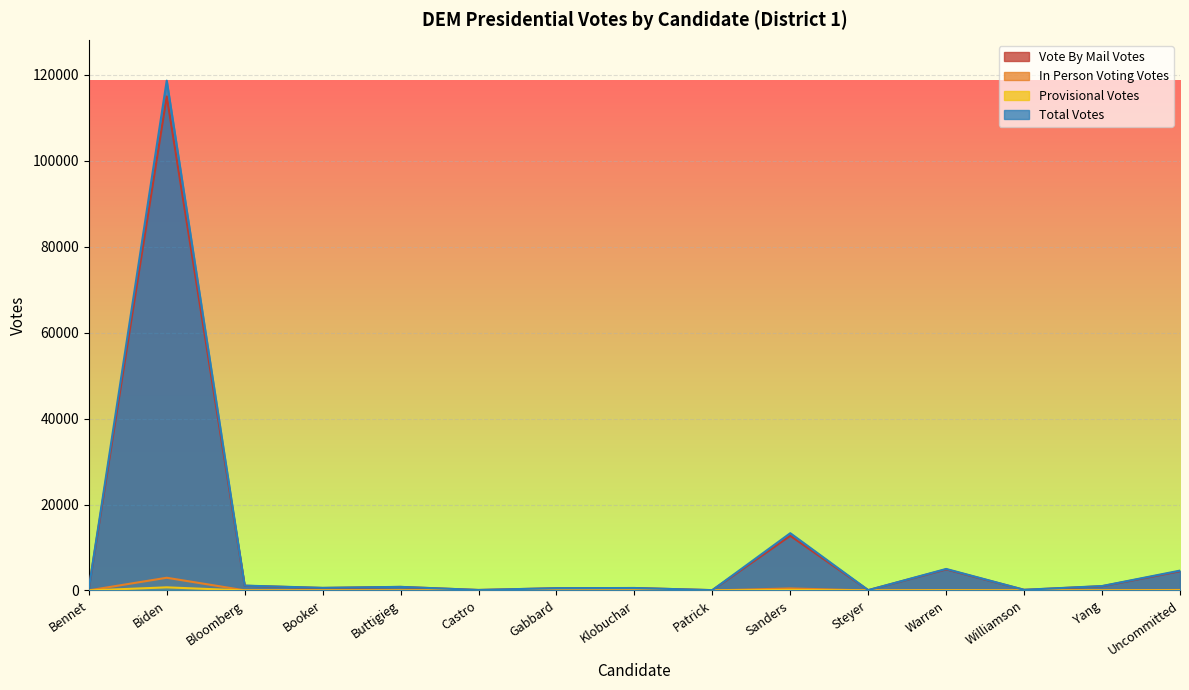

How many interior local peaks does the Total Votes series have?

5